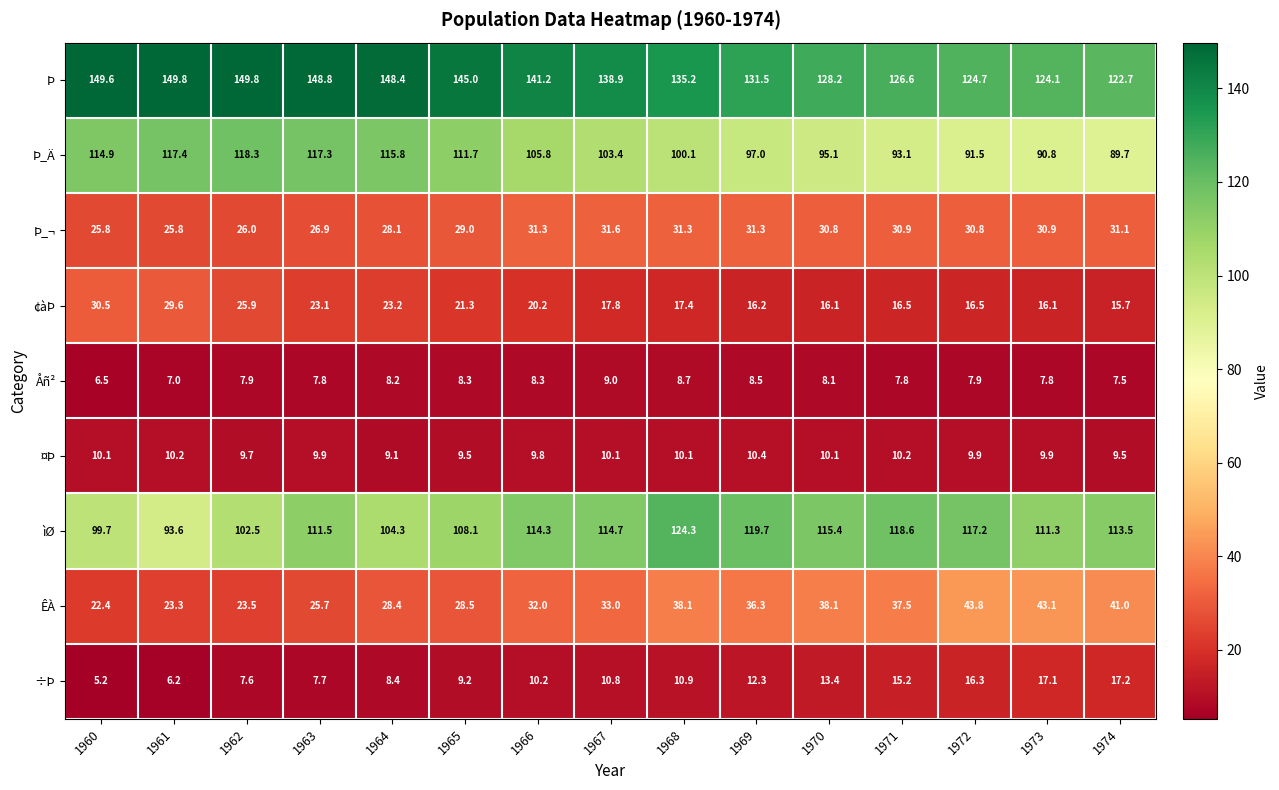

Rank the series by their maximum value, from lowest to highest.

Åñ², ¤Þ, ÷Þ, ¢àÞ, Þ_¬, ÊÀ, Þ_Ä, ìØ, Þ